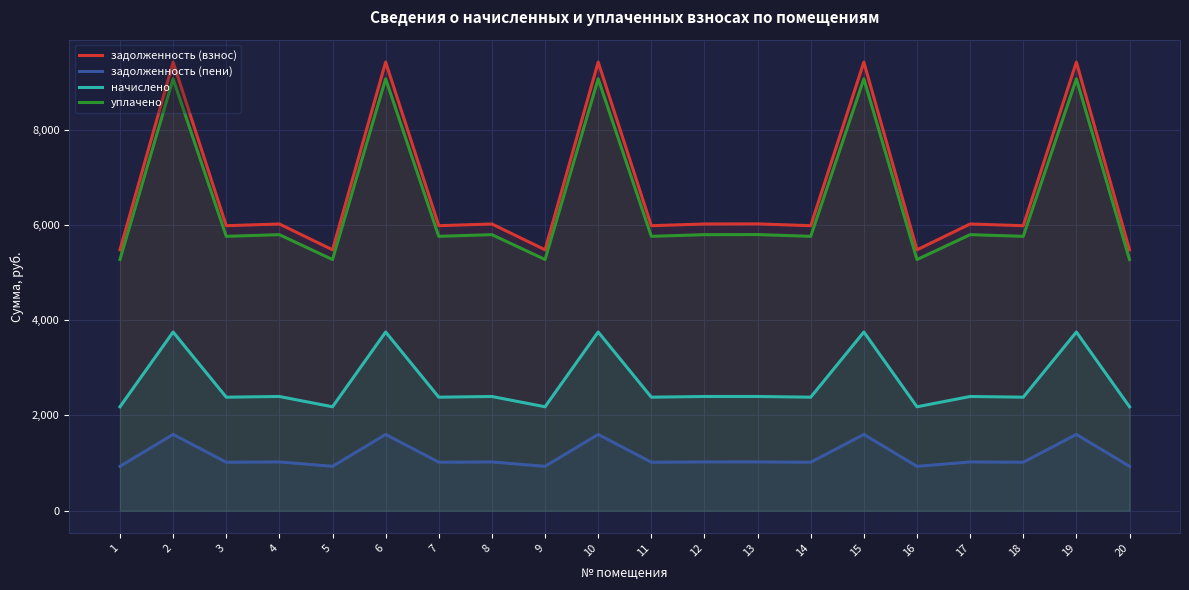

Count the number of categories in the chart.

20